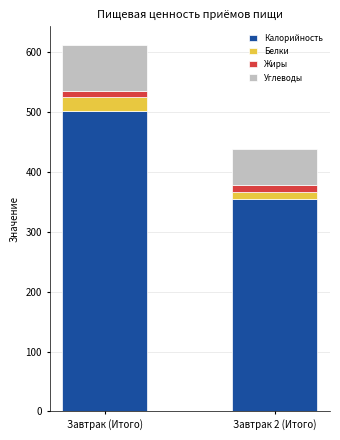

What is the maximum value for Калорийность?

502